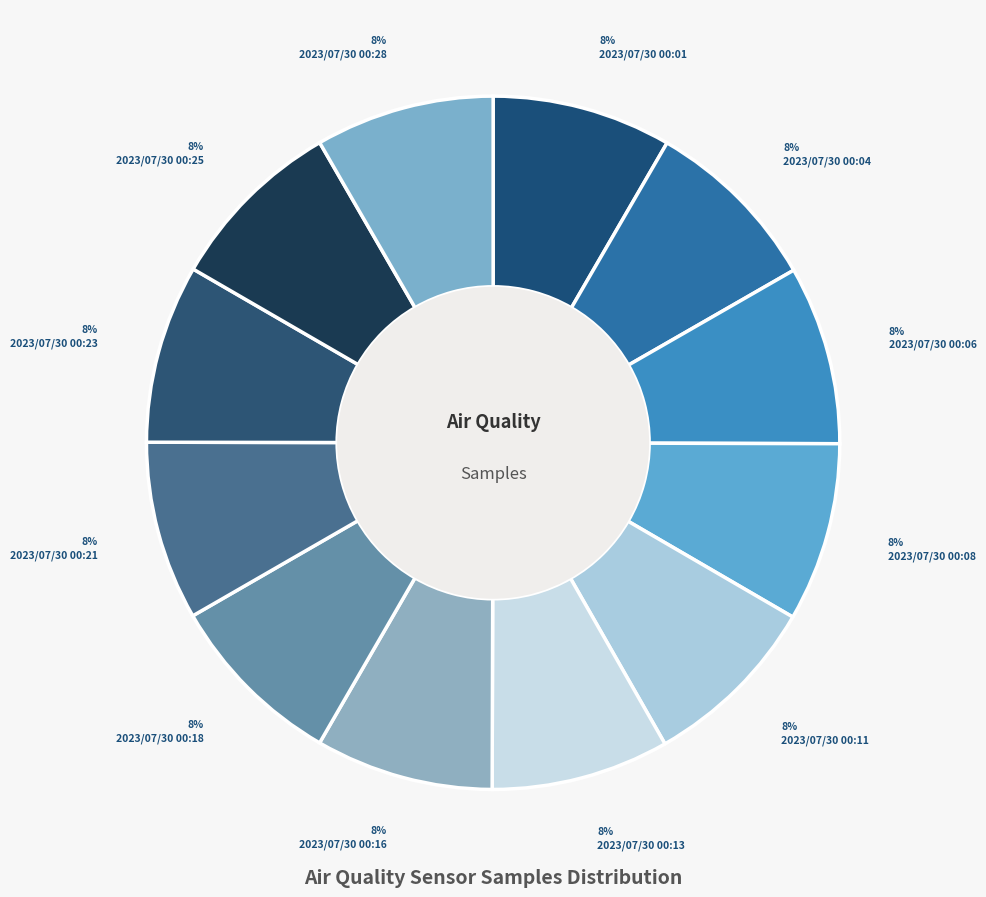

What is the smallest slice in the pie chart?

2023/07/30 00:16